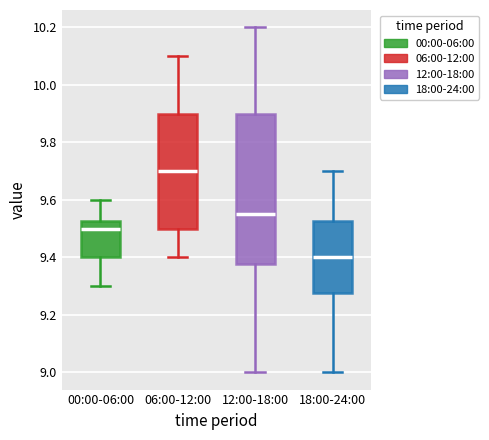

Which box has the lowest median line?

18:00-24:00